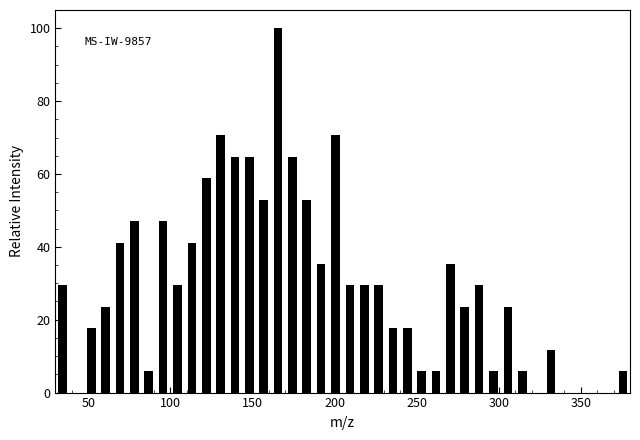

Around what value on the x-axis is the tallest bar? Give the approximate position of its centre, as read against the axis.

165